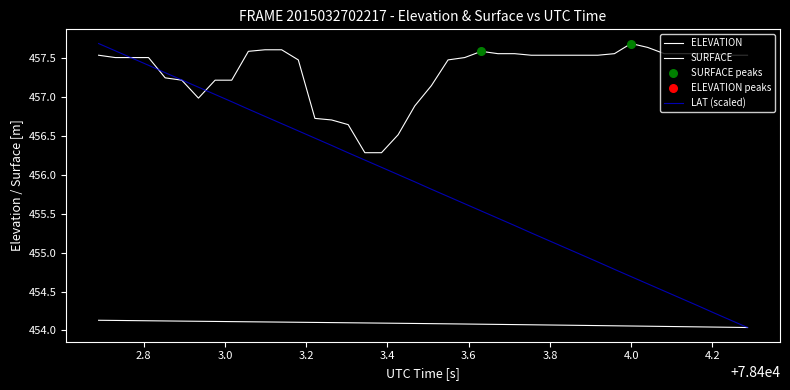

How many lines are shown in the chart?

3